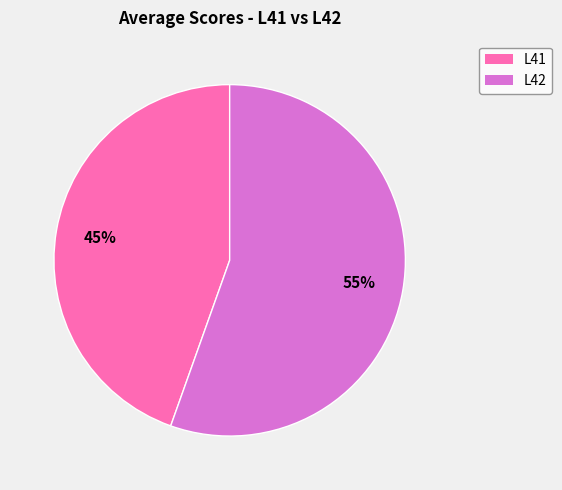

Is there any slice that represents more than half of the pie?

Yes